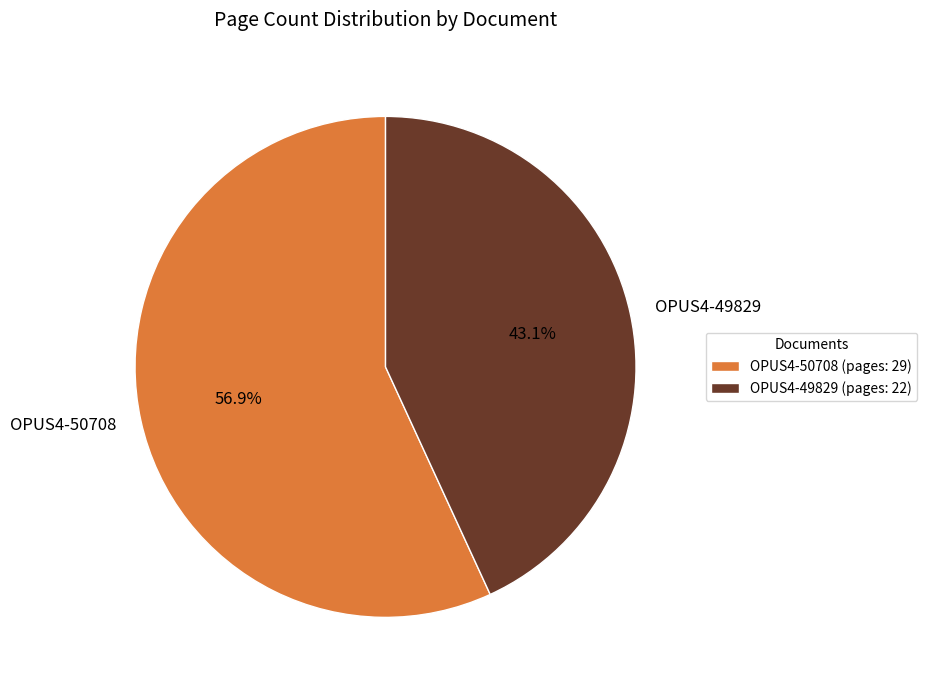

Count the number of slices in the pie.

2